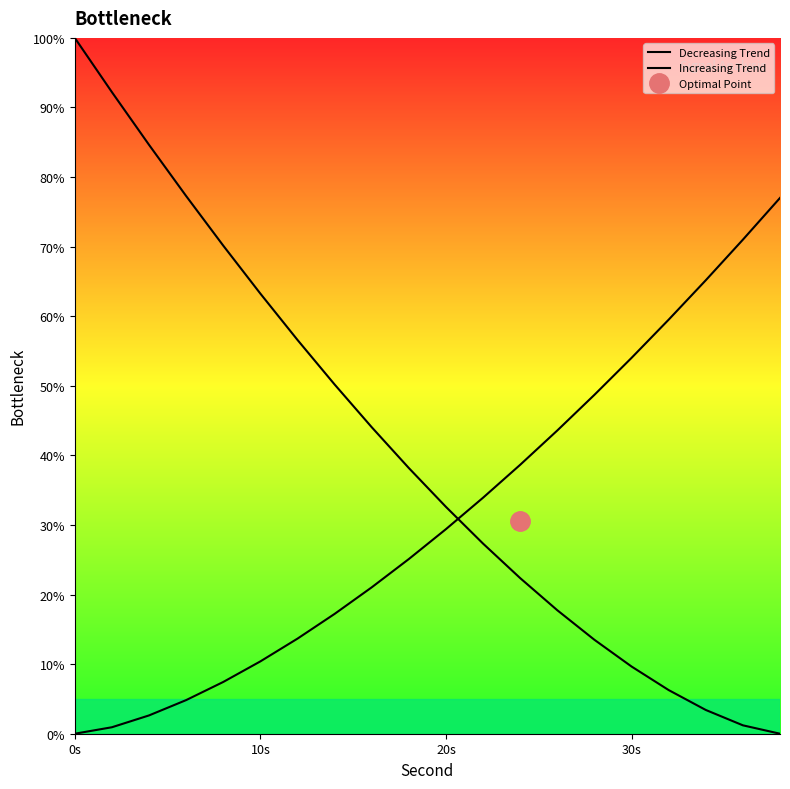

List the series in order of their peak value, lowest first.

Increasing Trend, Decreasing Trend